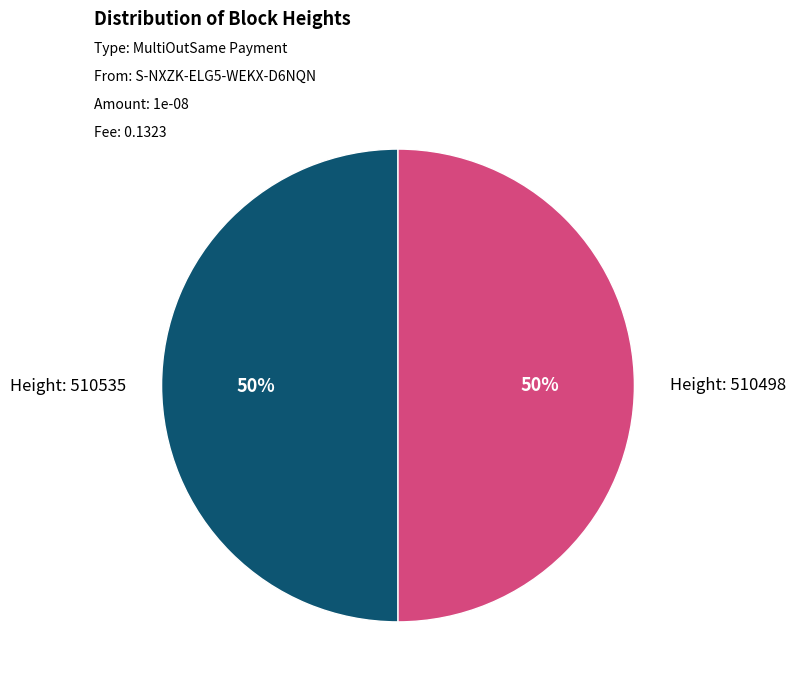

To the nearest percent, what is the average slice percentage?

50%